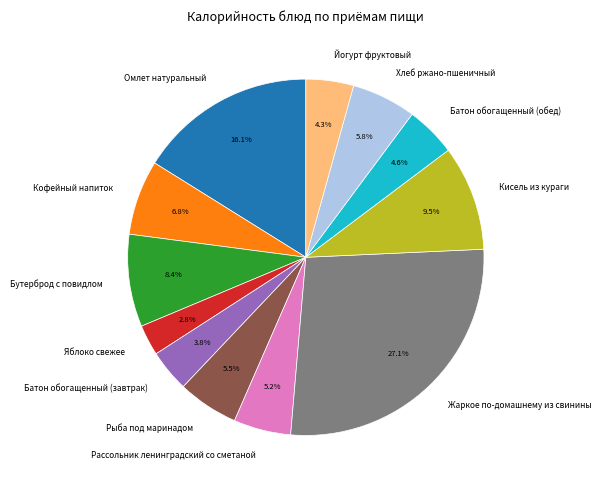

True or false: Жаркое по-домашнему из свинины accounts for 37% of the total.

False